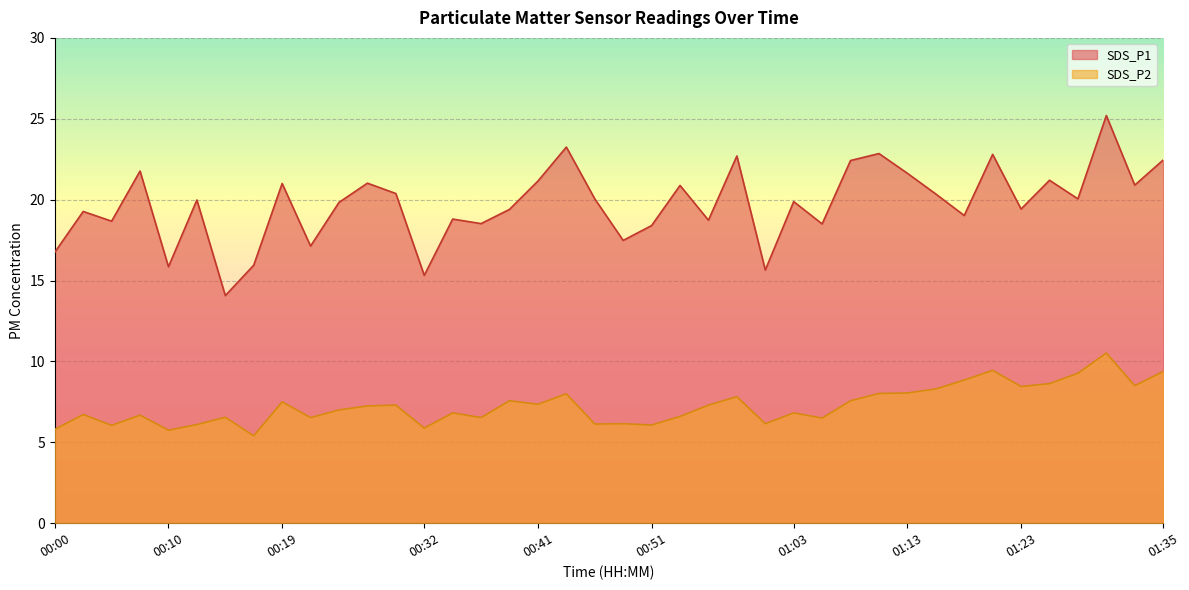

How many data points does each series have?

40